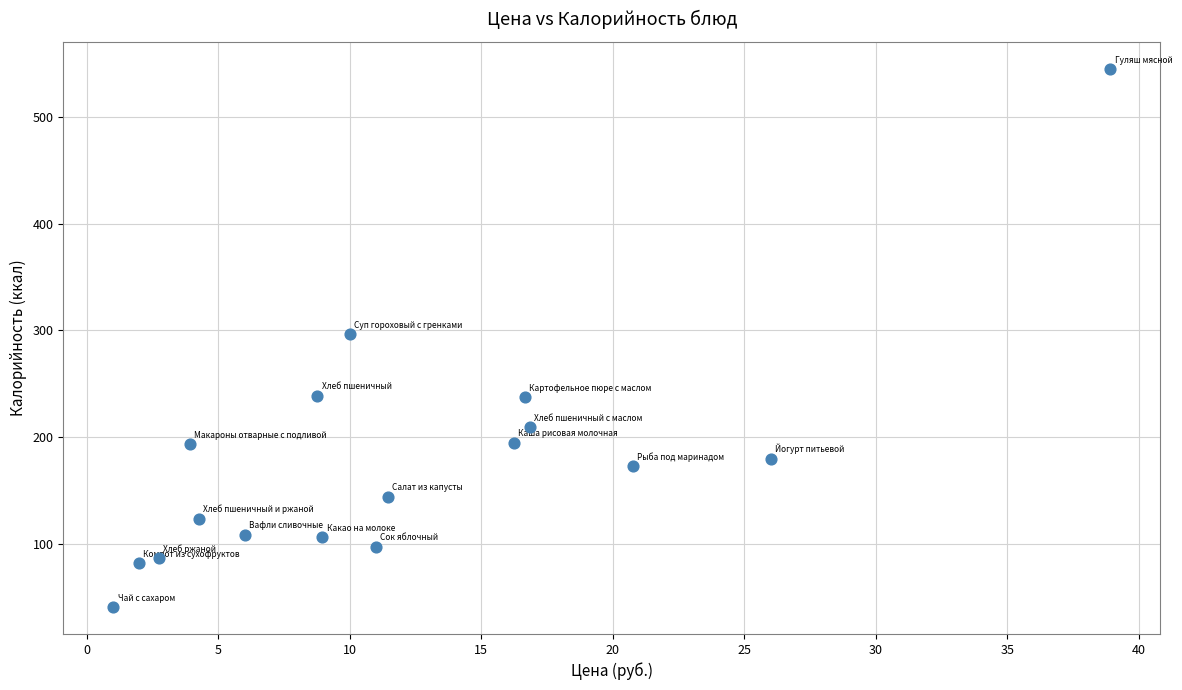

What is the range of X values (max minus min)?

37.9